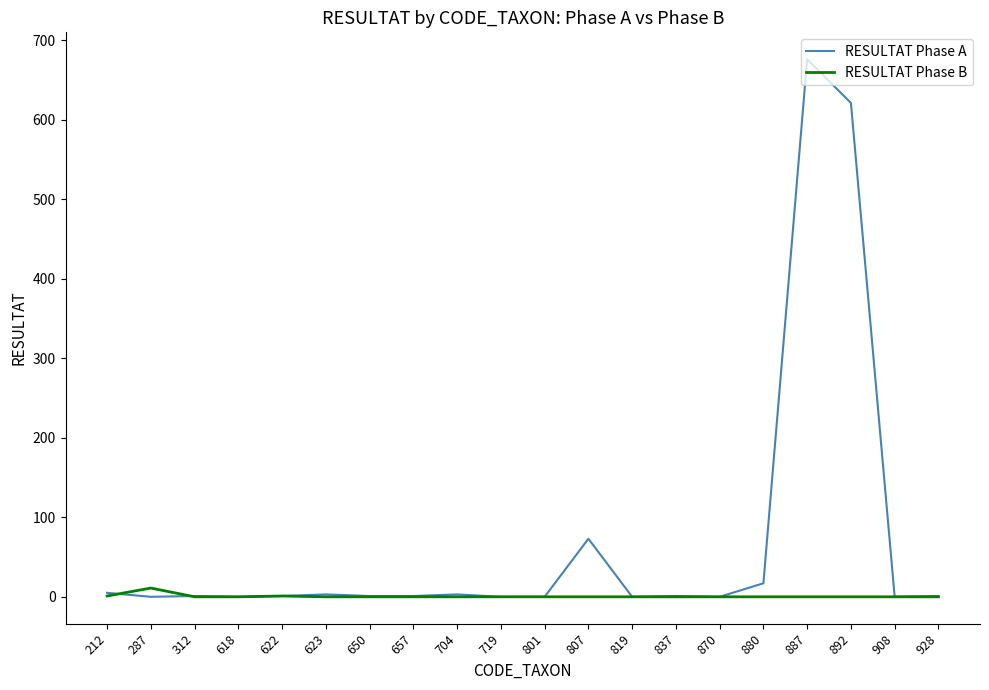

Which series has the largest total across all categories?

RESULTAT Phase A